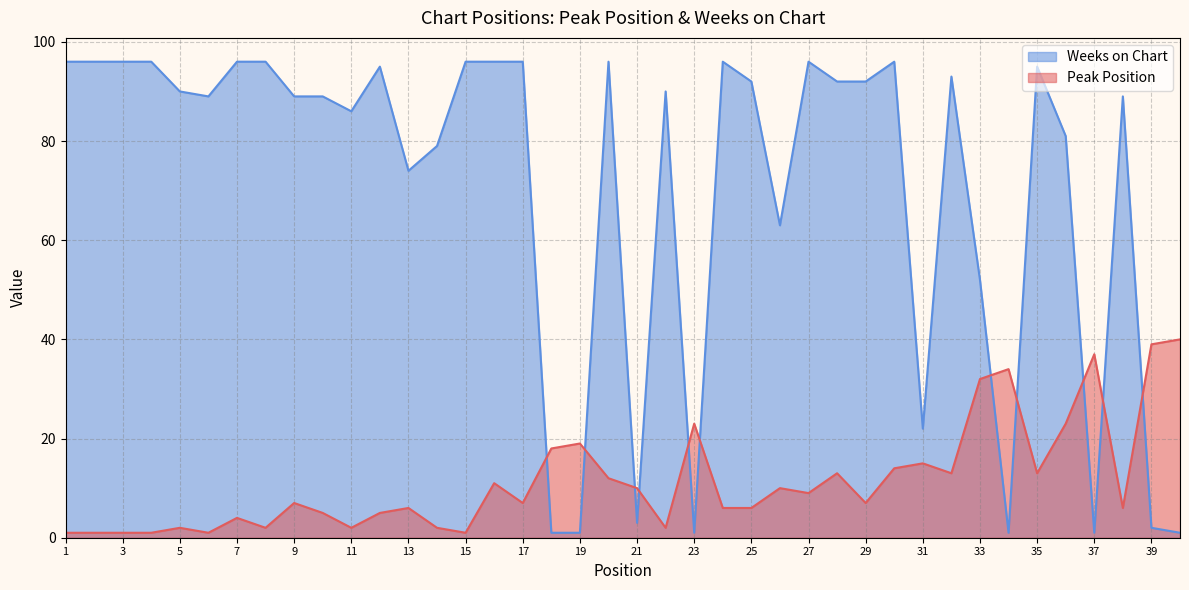

Where is the first local minimum for Peak Position?

6